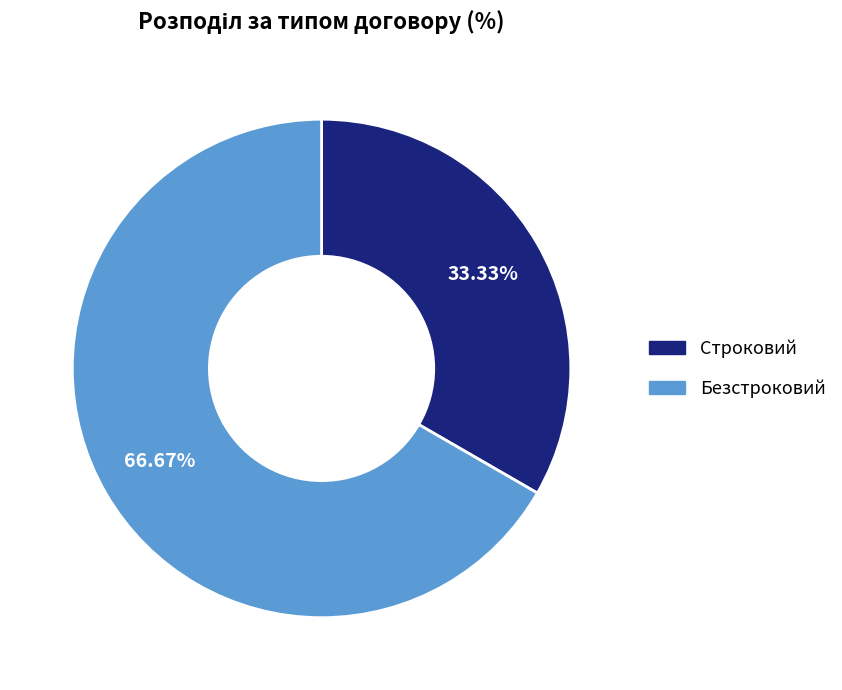

Which has a higher value, Безстроковий or Строковий?

Безстроковий